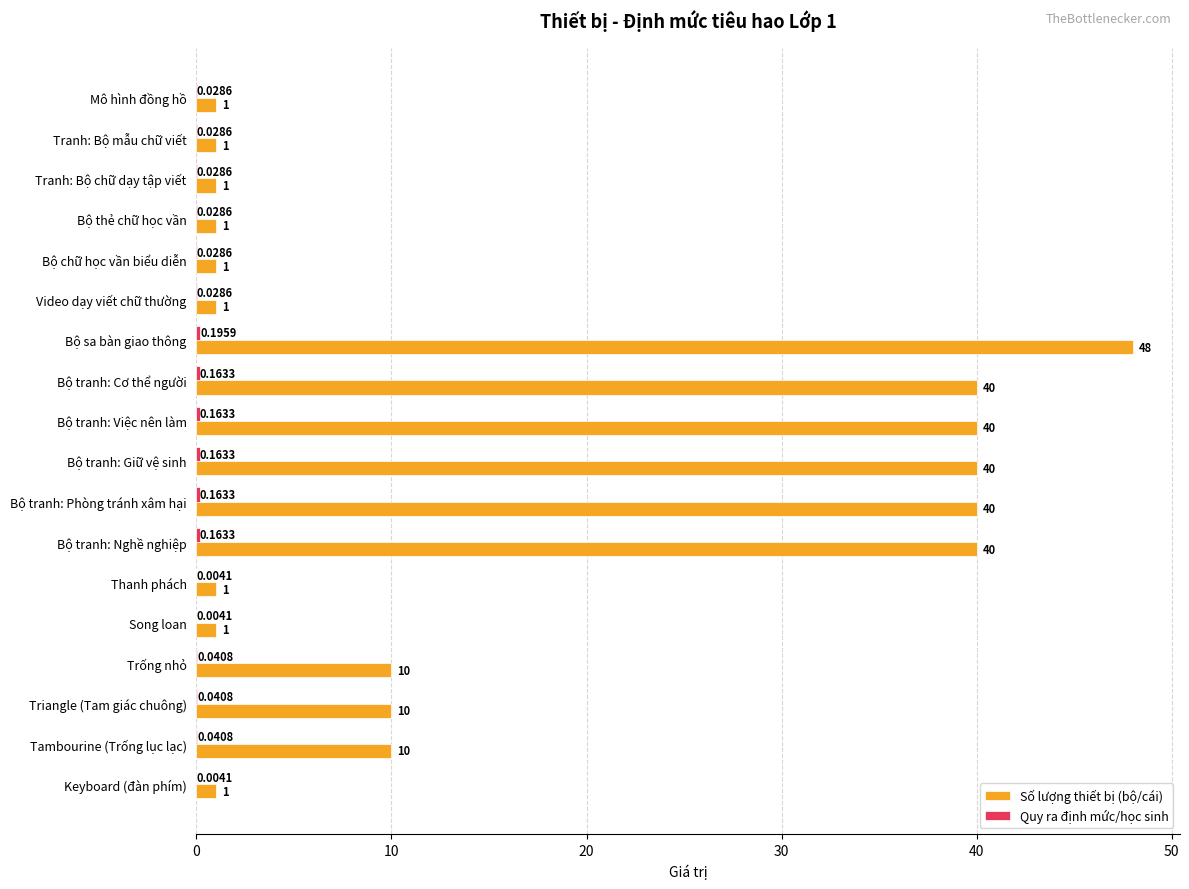

Which series has the largest total across all categories?

Số lượng thiết bị (bộ/cái)